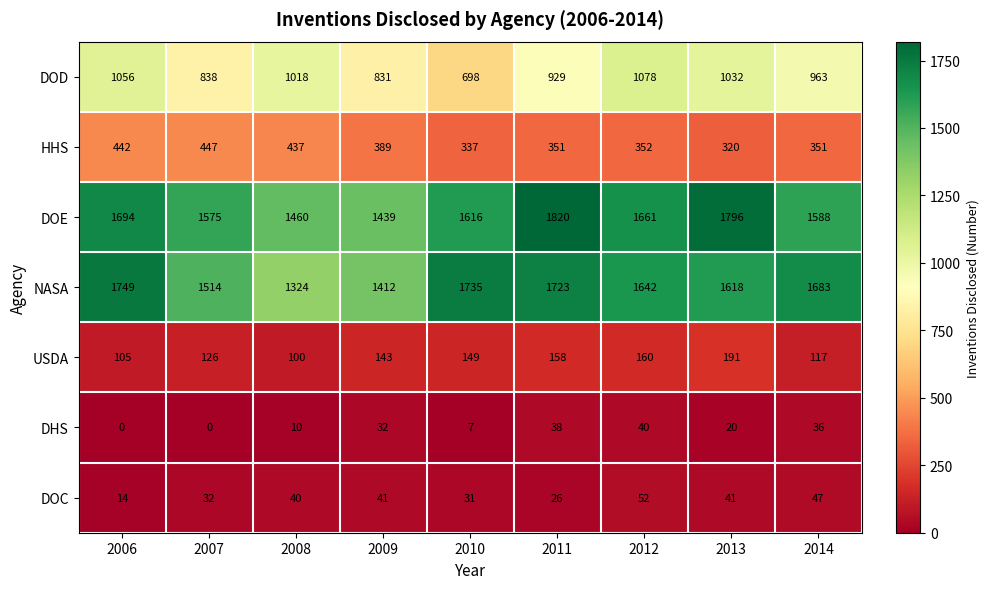

What is the sum of all DOE values?

14649